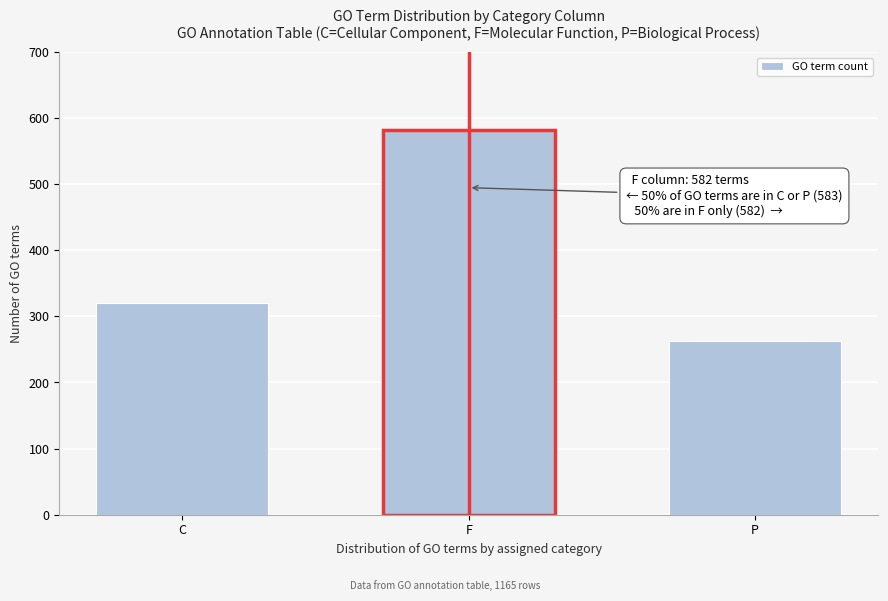

Reading right to left, transcribe all the data shown in this chart.

P=263	F=582	C=320